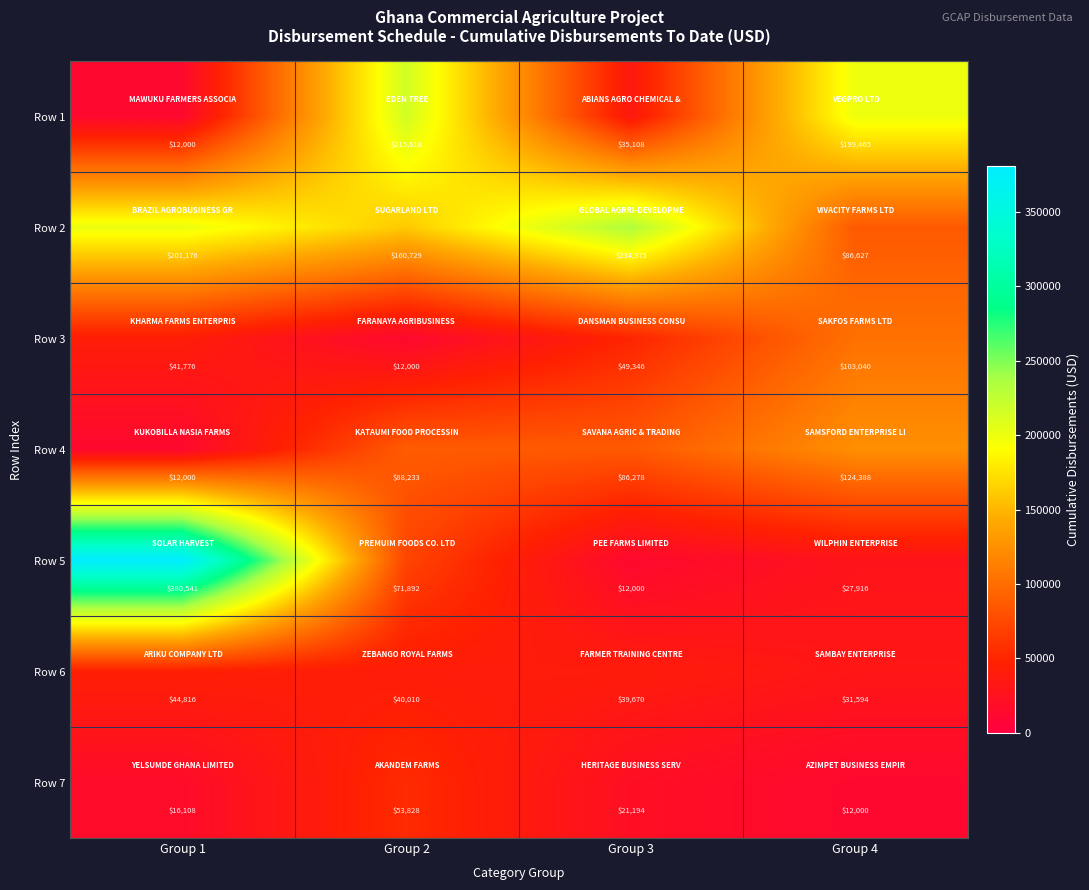

Reading left to right, list all the values displayed in this chart.

Row 1: 12000	215618	35108	199465
Row 2: 201176	160729	234375	86627
Row 3: 41776	12000	49346	103040
Row 4: 12000	88233	86278	124388
Row 5: 380541	71892	12000	27916
Row 6: 44816	40010	39670	31594
Row 7: 16108	53828	21194	12000